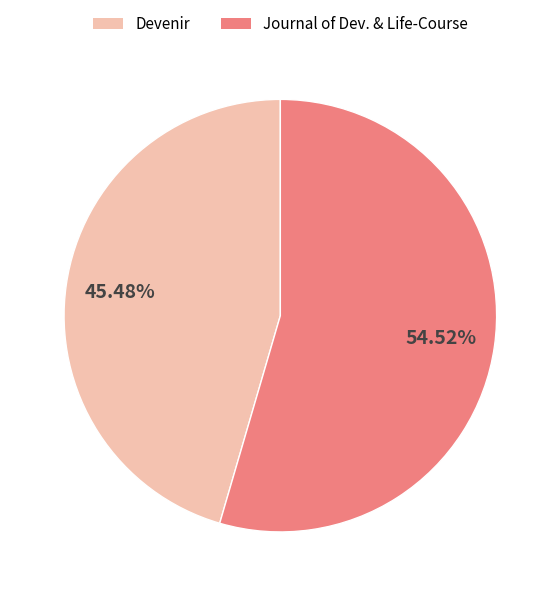

Which has a higher value, Journal of Dev. & Life-Course or Devenir?

Journal of Dev. & Life-Course